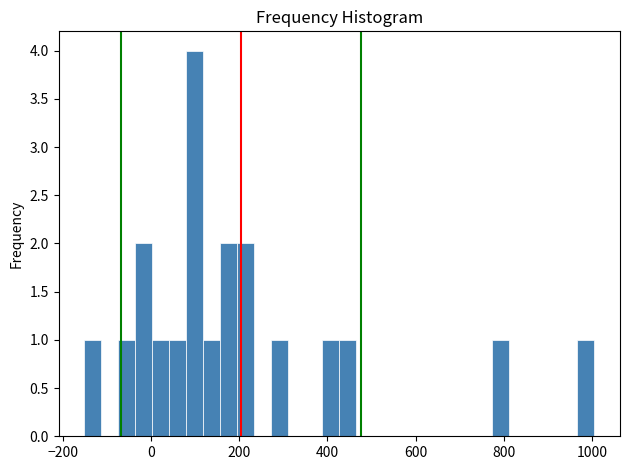

Around what value on the x-axis is the tallest bar? Give the approximate position of its centre, as read against the axis.

100